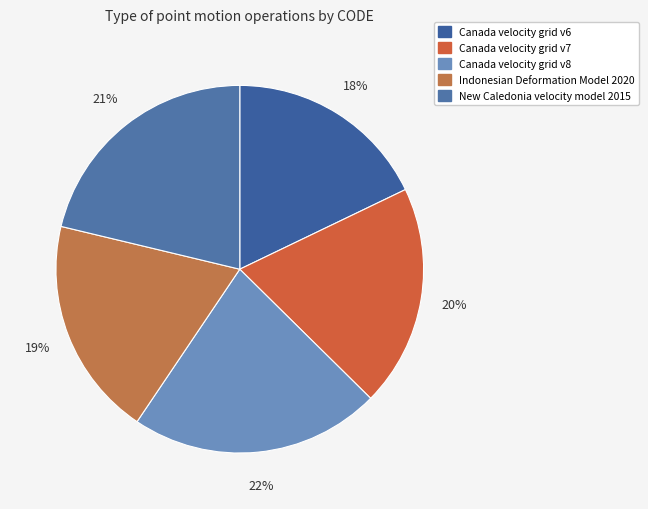

Is it true that Canada velocity grid v8 is 22% of the pie?

True